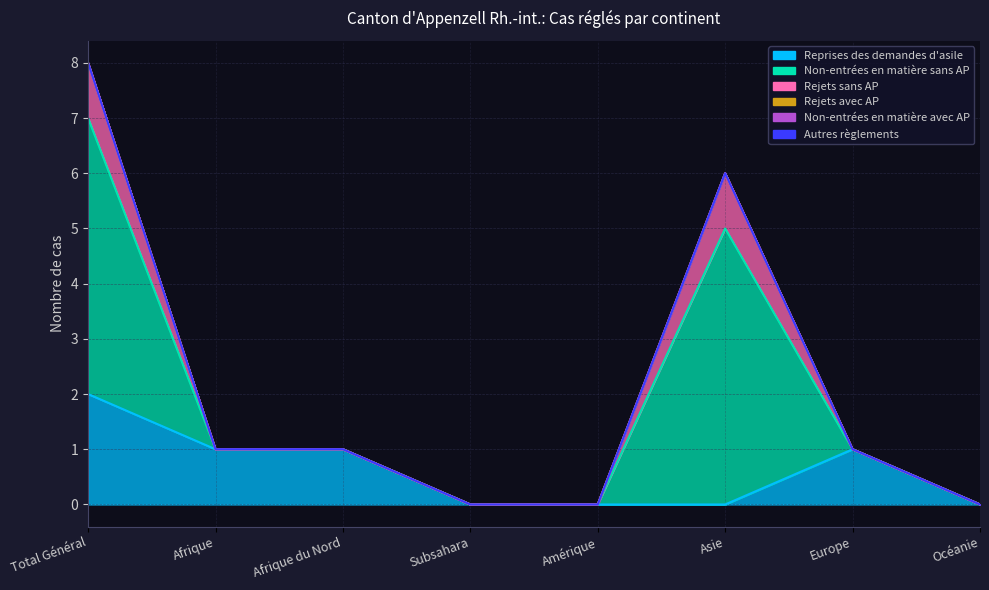

How many lines are shown in the chart?

6